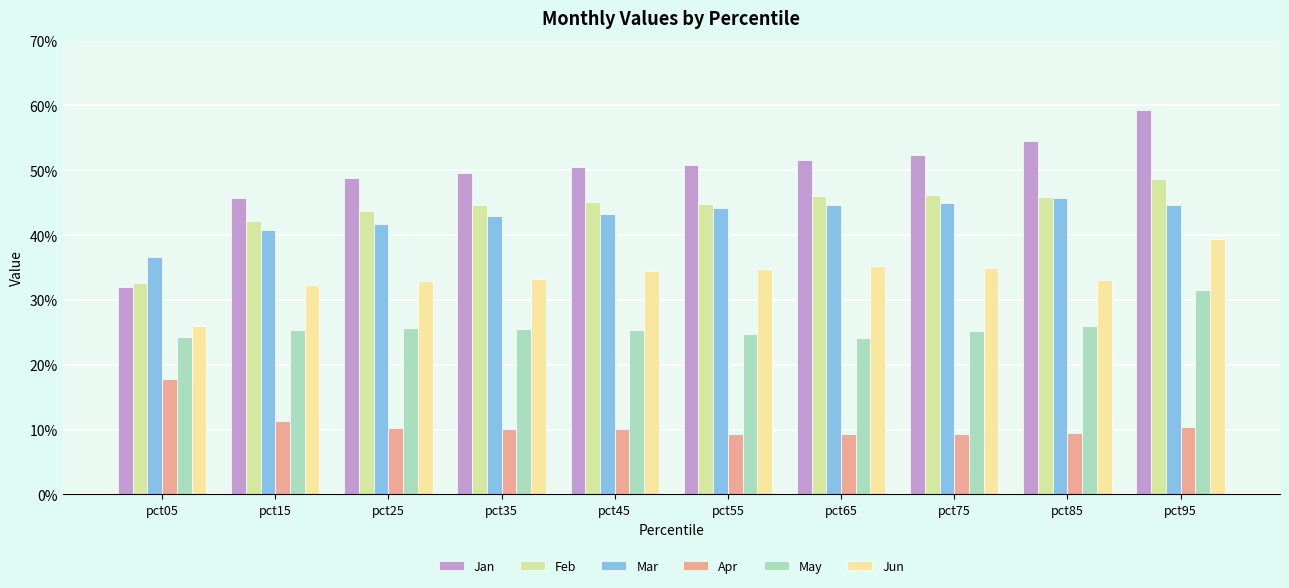

What is the difference between the maximum and minimum values in the Feb series?

0.2